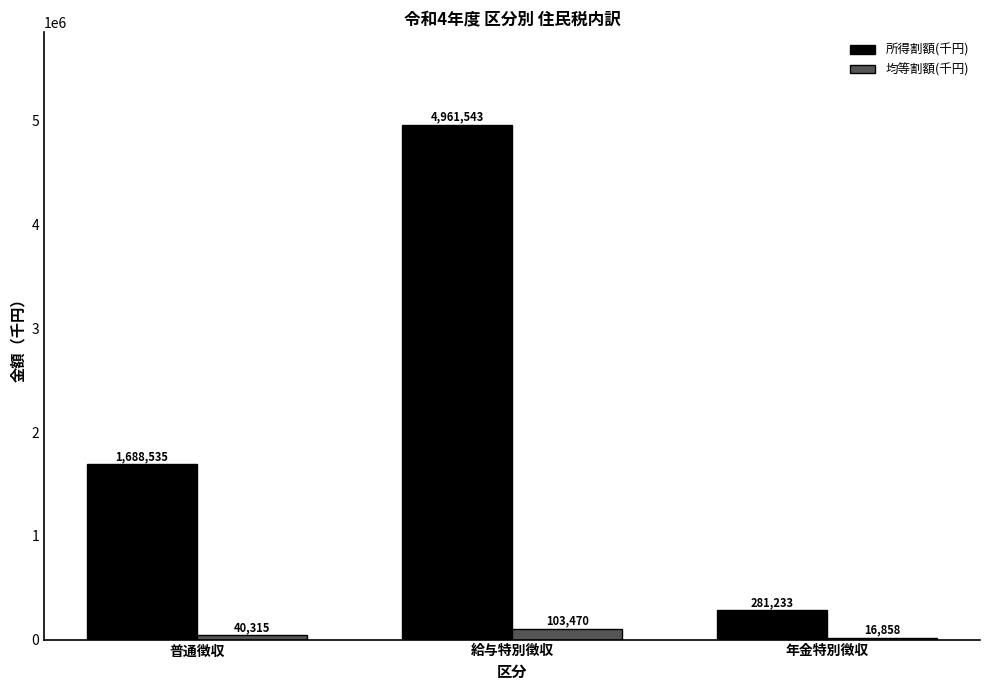

Which category has the highest value in the 所得割額(千円) series?

給与特別徴収